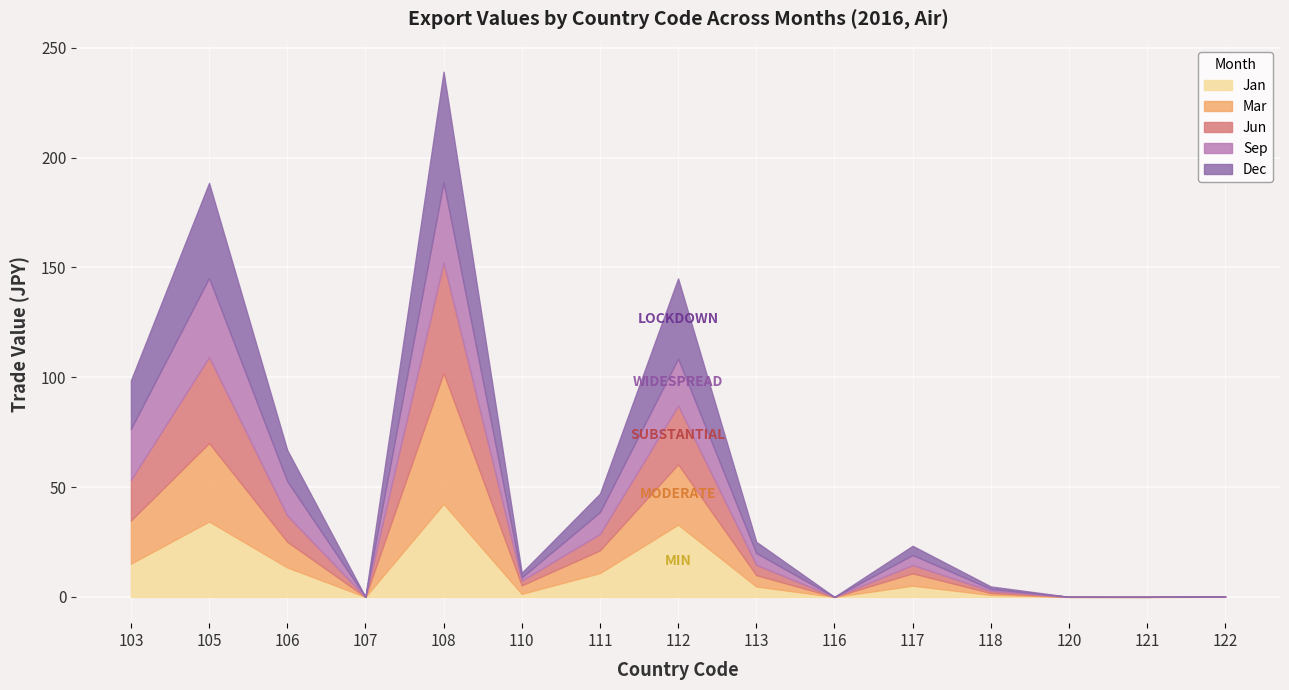

What is the approximate value of Jan at 106?

13.4